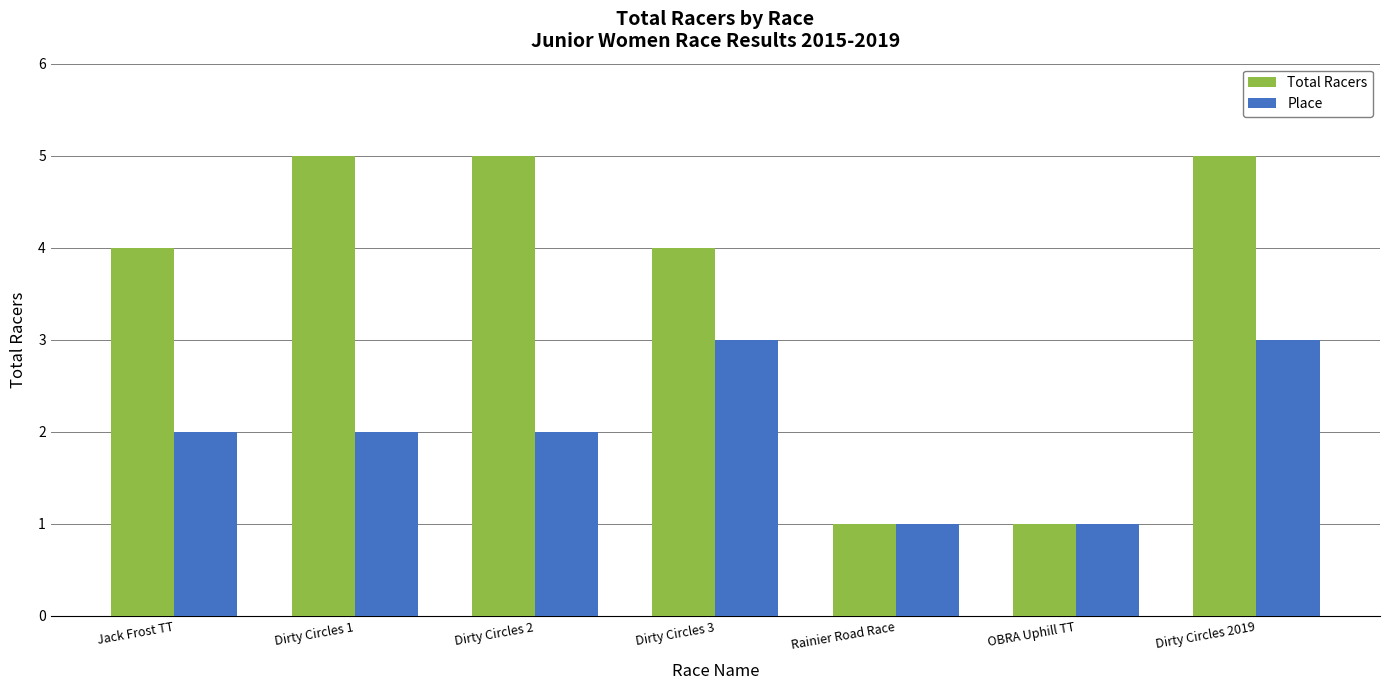

Reading left to right, list all the values displayed in this chart.

Total Racers: Jack Frost TT=4	Dirty Circles 1=5	Dirty Circles 2=5	Dirty Circles 3=4	Rainier Road Race=1	OBRA Uphill TT=1	Dirty Circles 2019=5
Place: Jack Frost TT=2	Dirty Circles 1=2	Dirty Circles 2=2	Dirty Circles 3=3	Rainier Road Race=1	OBRA Uphill TT=1	Dirty Circles 2019=3